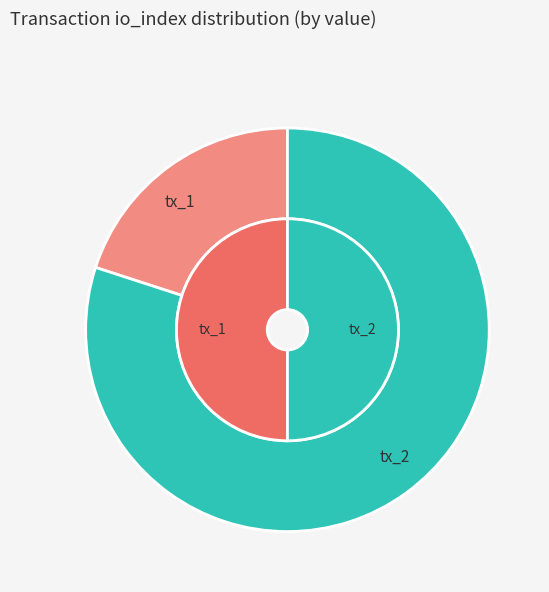

Which series has the widest spread of values?

io_index